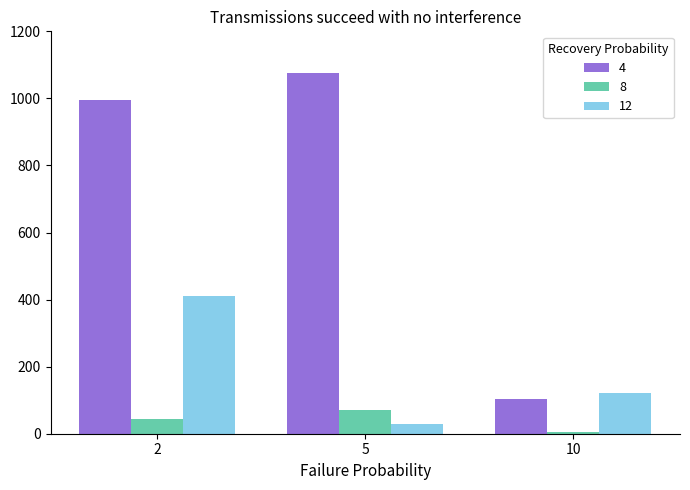

Reading left to right, list all the values displayed in this chart.

4: 995.7	1076.4	104.0
8: 43.7	71.9	4.4
12: 411.2	29.1	120.0